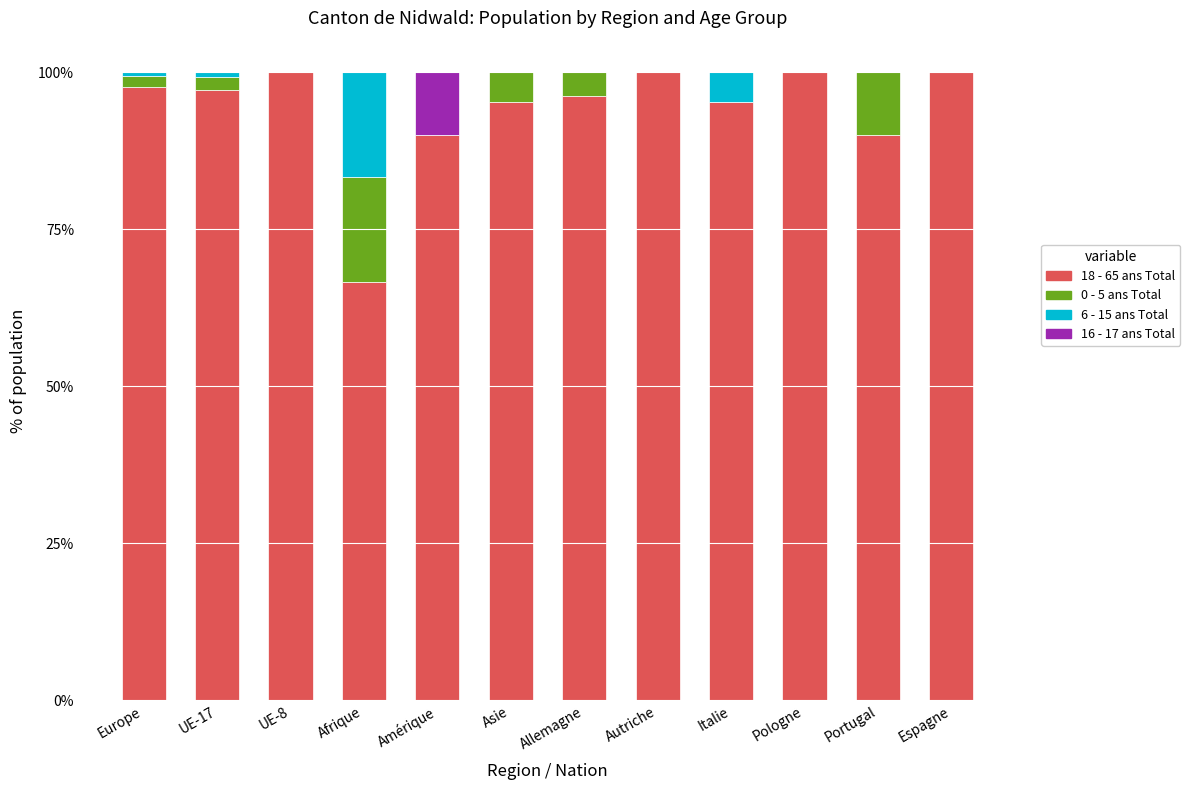

The value of 18 - 65 ans Total at Asie is 95.2. True or false?

True